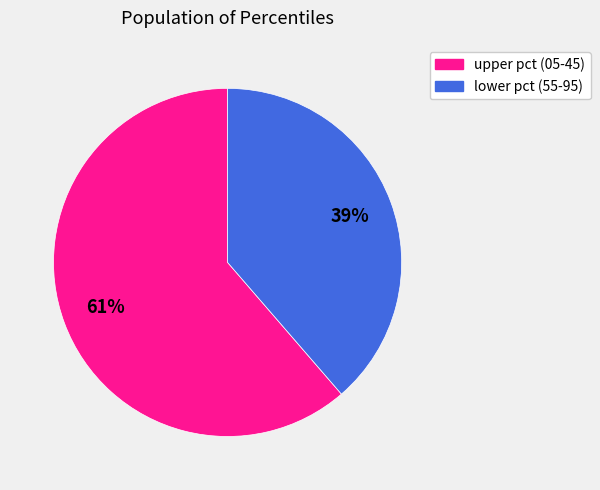

Is there a majority slice in this chart?

Yes